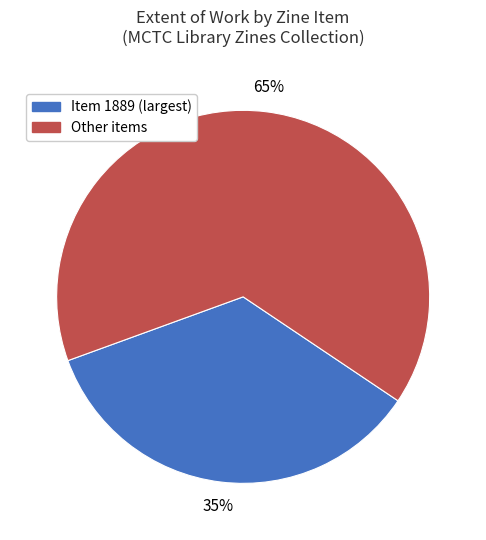

Is there a majority slice in this chart?

Yes